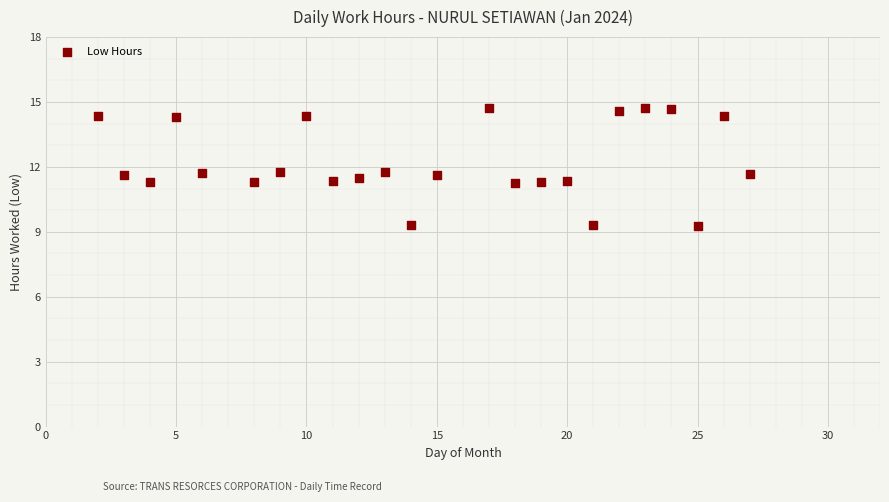

What is the range of X values (max minus min)?

25.0